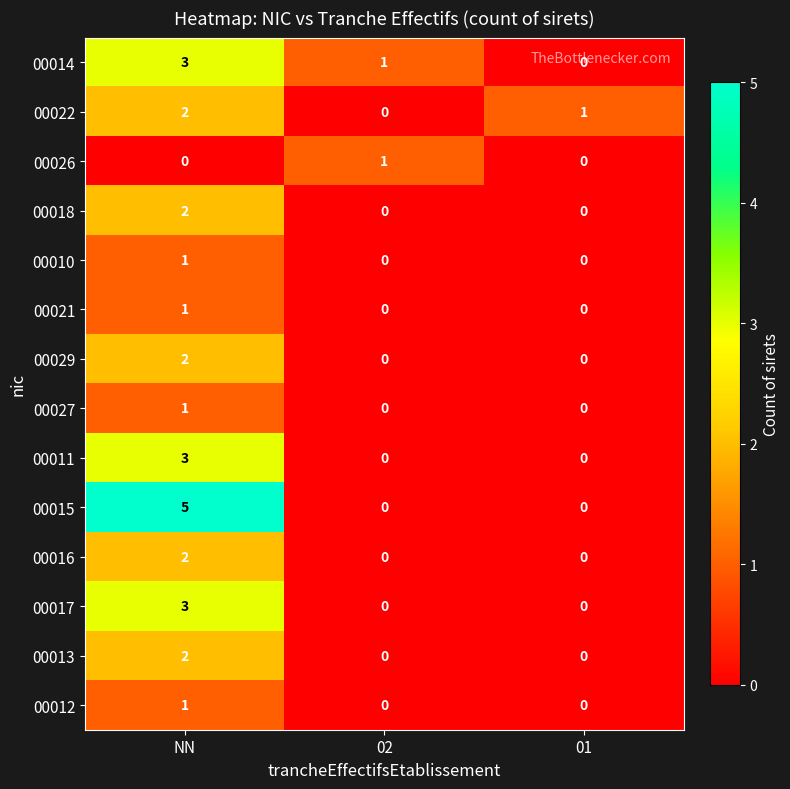

What is the spread (max minus min) of values at 01?

1